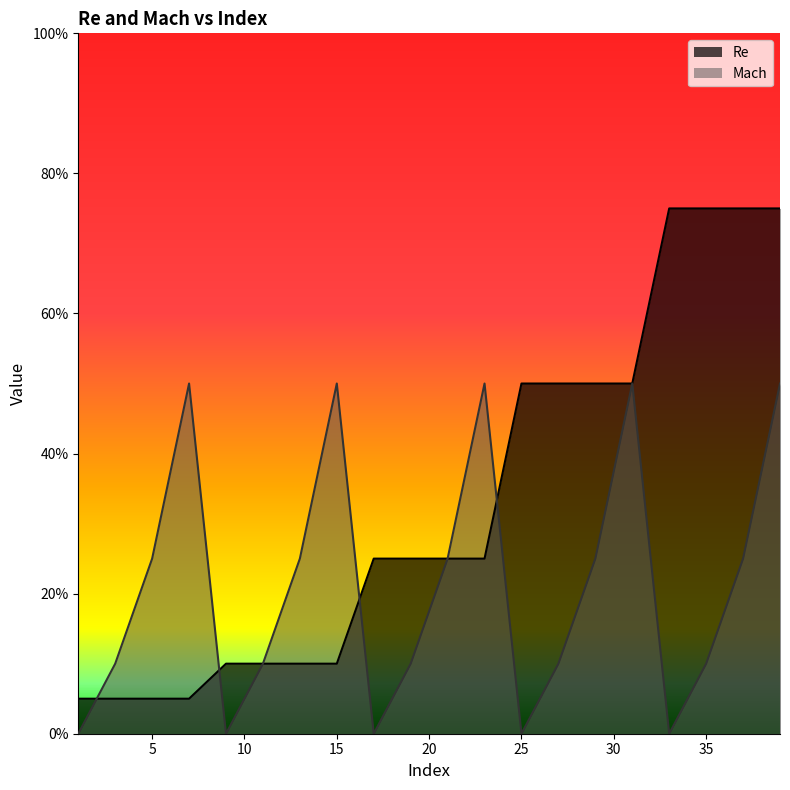

Reading left to right, transcribe all the data shown in this chart.

Re: 5	5	5	5	10	10	10	10	25	25	25	25	50	50	50	50	75	75	75	75
Mach: 0	10	25	50	0	10	25	50	0	10	25	50	0	10	25	50	0	10	25	50